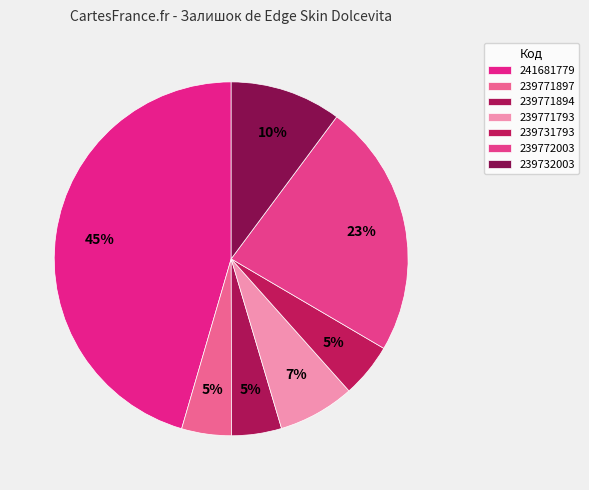

How many segments does this pie chart have?

7